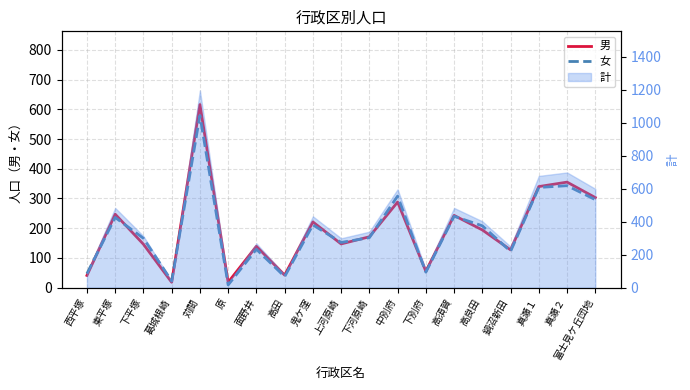

Is it true that 女 equals 37 at 高田?

True